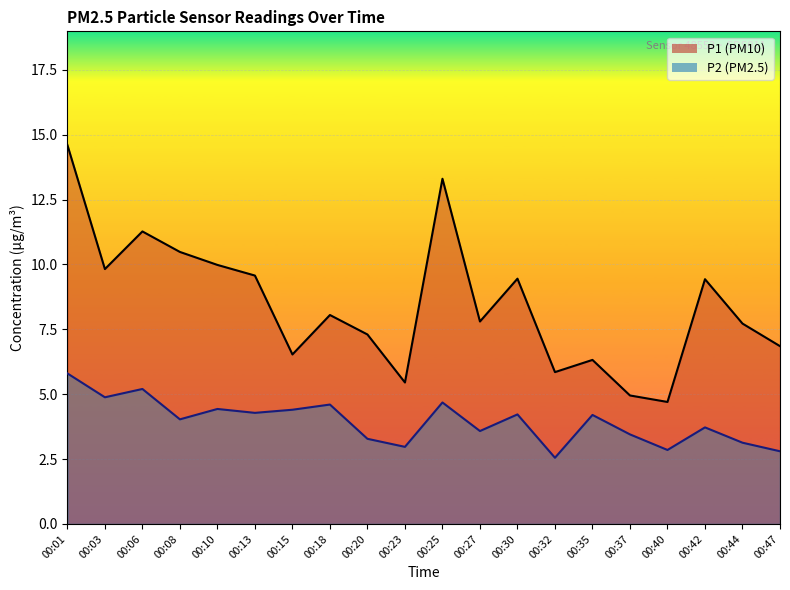

Which has a higher value, 00:30 or 00:42?

00:30